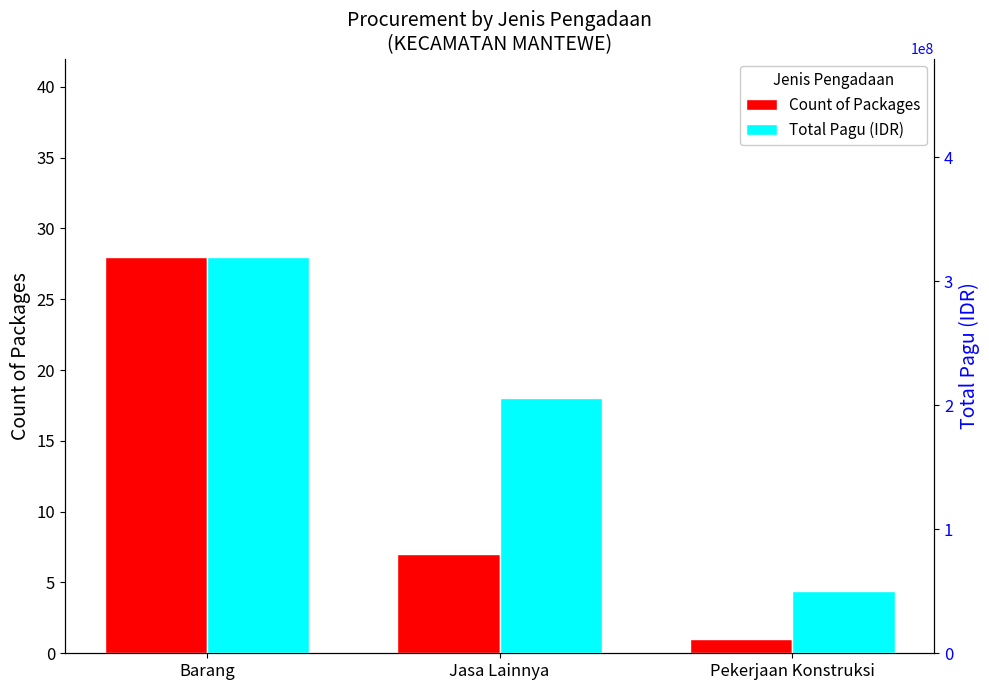

What are all the series names shown in the legend?

Count of Packages, Total Pagu (IDR)